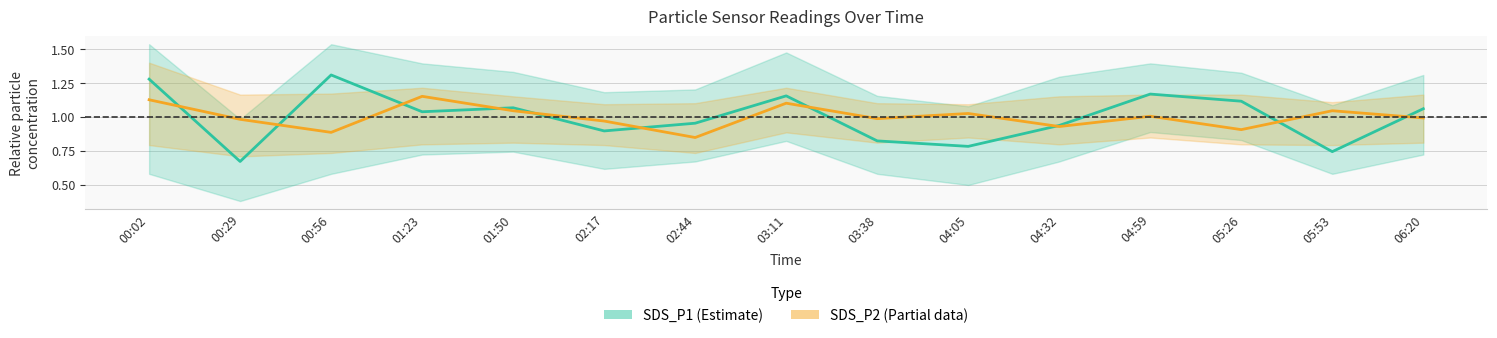

Where is the first local minimum for SDS_P2 (Partial)?

00:56